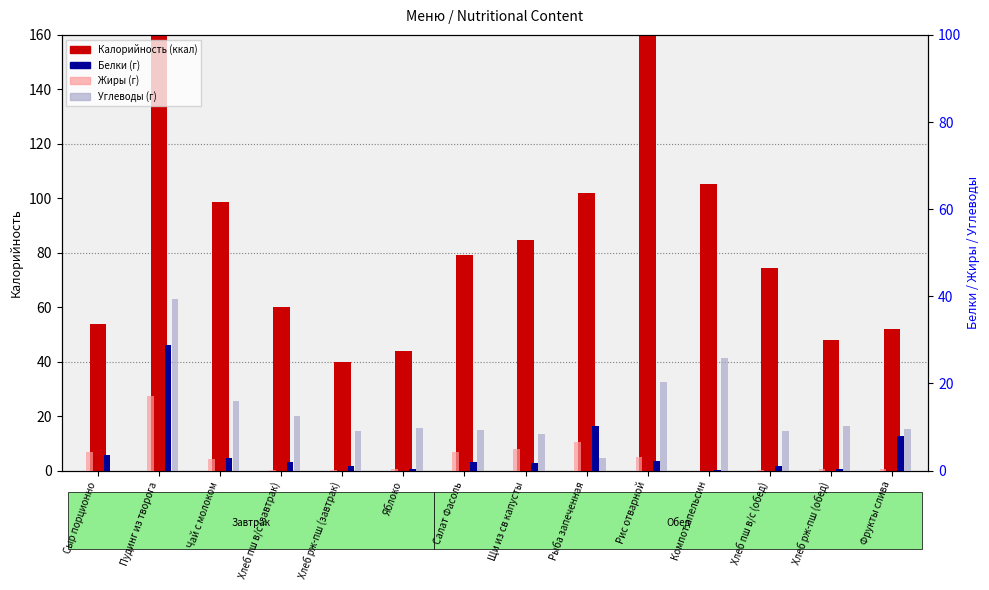

Reading left to right, list all the values displayed in this chart.

Калорийность: 54.0	290.6	98.8	60.0	40.0	44.0	79.3	84.8	102.0	277.0	105.2	74.4	48.0	52.0
Белки: 3.5	28.9	3.0	2.0	1.1	0.4	1.9	1.7	10.3	2.3	0.2	1.1	0.4	8.0
Жиры: 4.2	17.2	2.6	0.2	0.0	0.4	4.2	4.9	6.6	3.1	0.0	0.0	0.3	0.3
Углеводы: 0.0	39.4	15.9	12.6	9.2	9.8	9.2	8.5	3.0	20.3	25.7	9.2	10.3	9.6